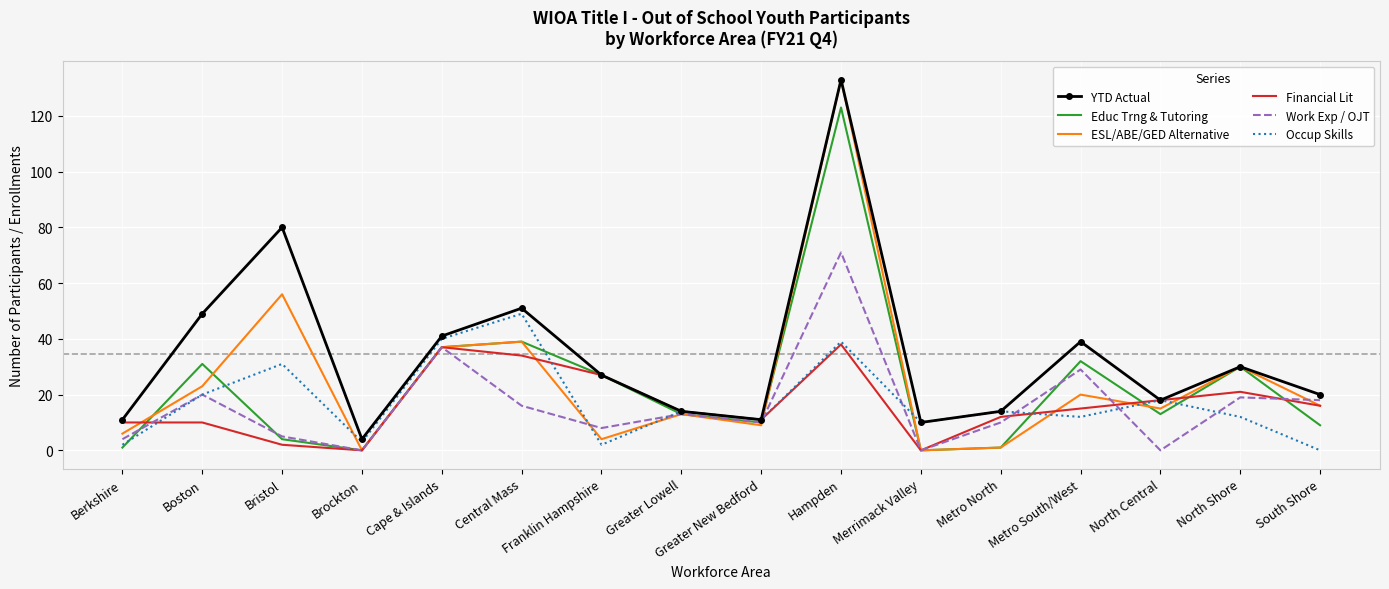

Is it true that Financial Lit equals 23 at South Shore?

False